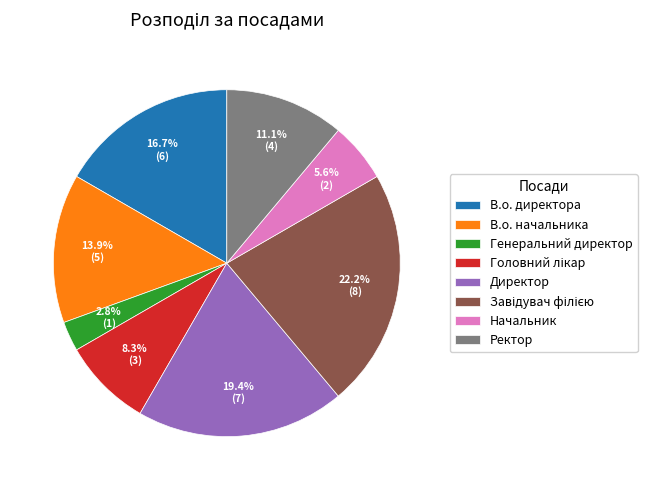

Is В.о. директора the majority of the pie?

No